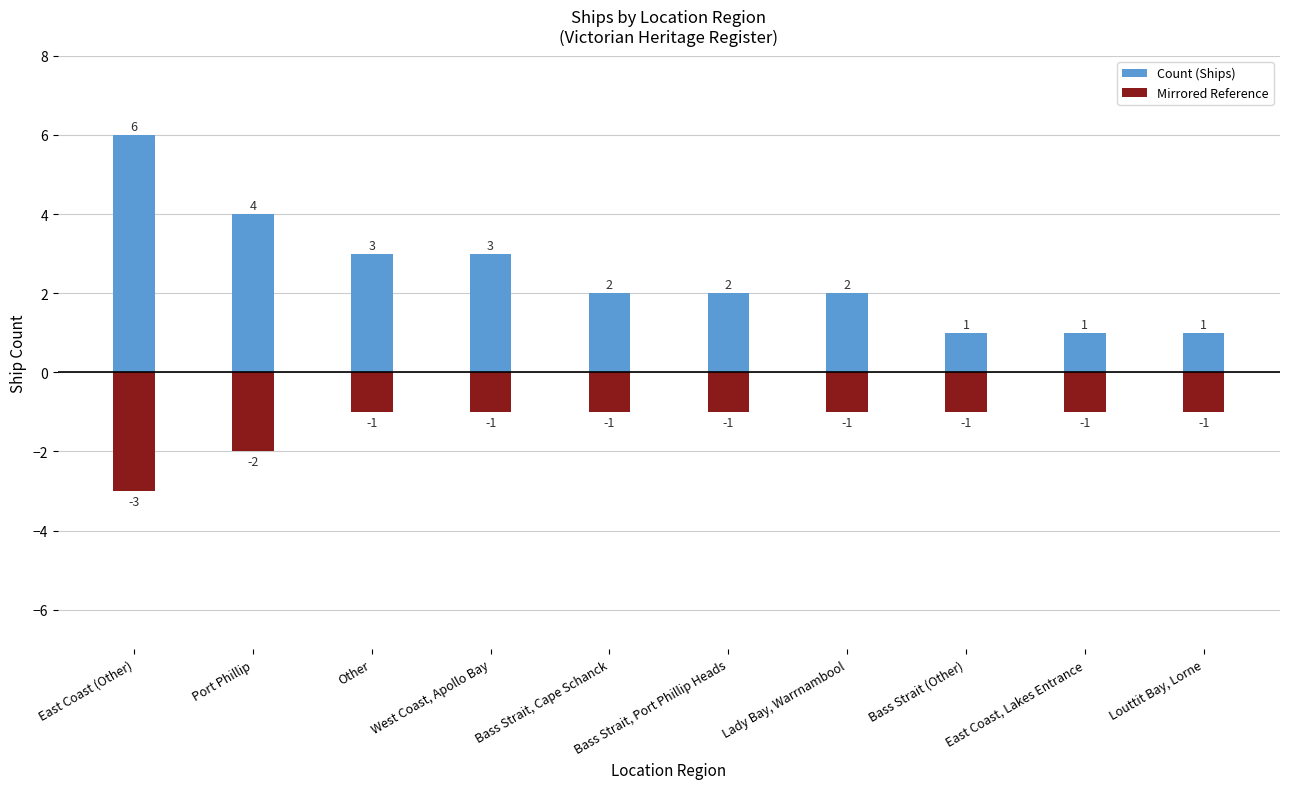

Rank the series by their maximum value, from lowest to highest.

Mirrored Reference, Count (Ships)